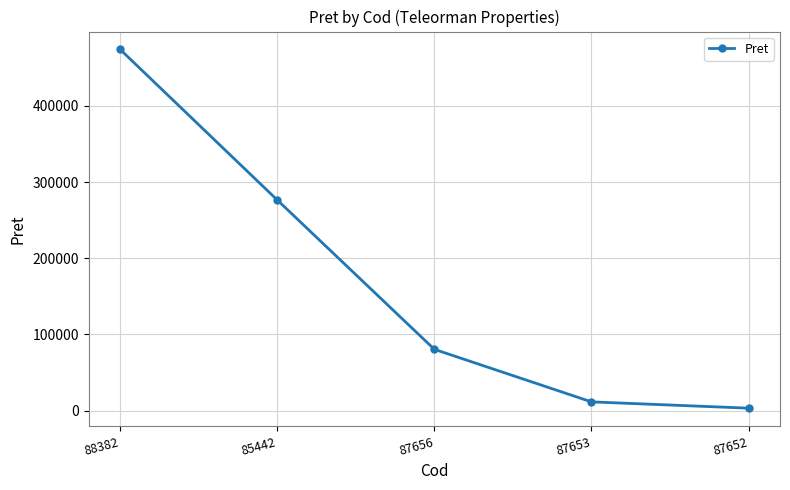

What is the label of the 4th point from the right?

85442